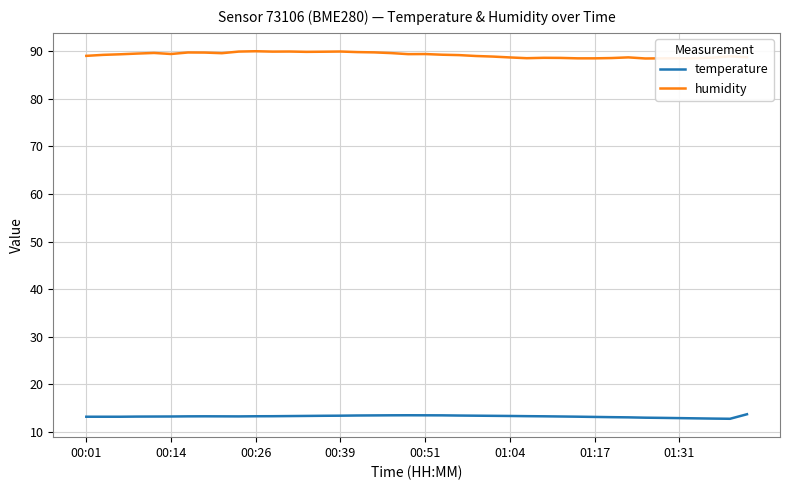

In temperature, how many points are higher than both neighbors (excluding endpoints)?

2